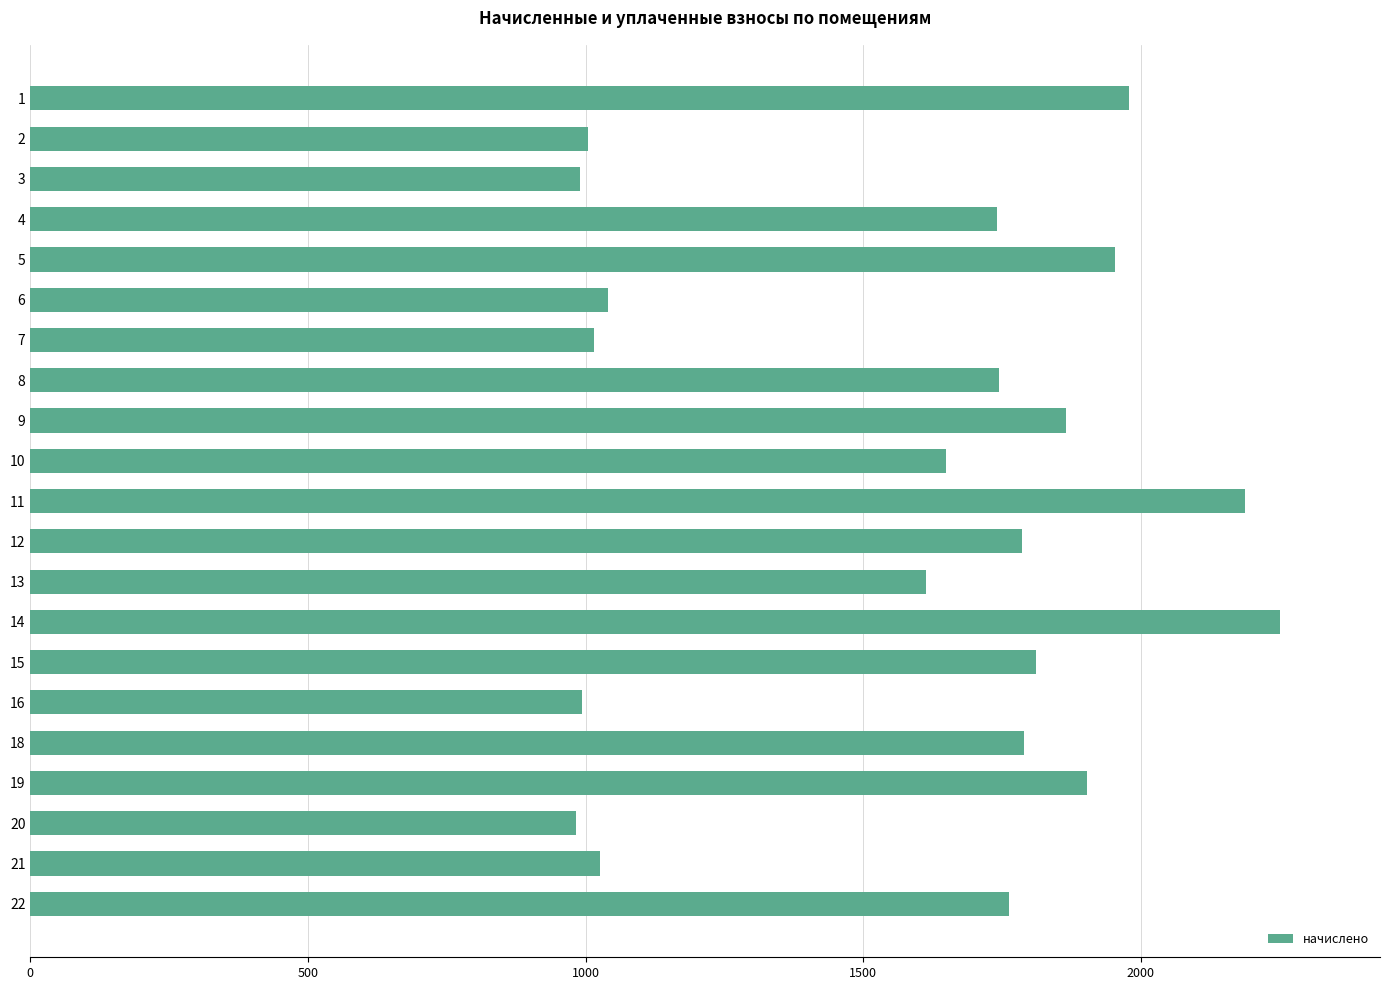

What is the value of the 17th bar from the top?

1789.0